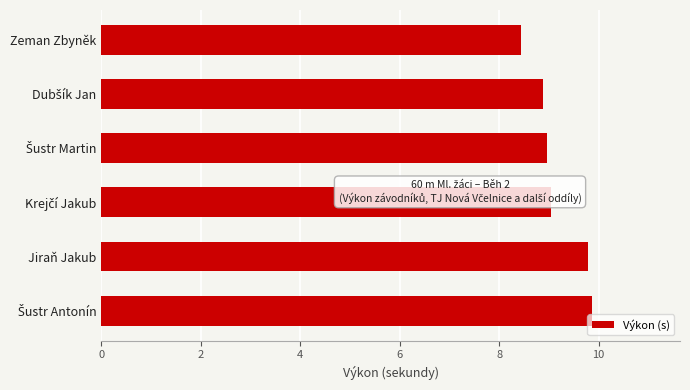

What is the difference between the second highest and minimum values?

1.4